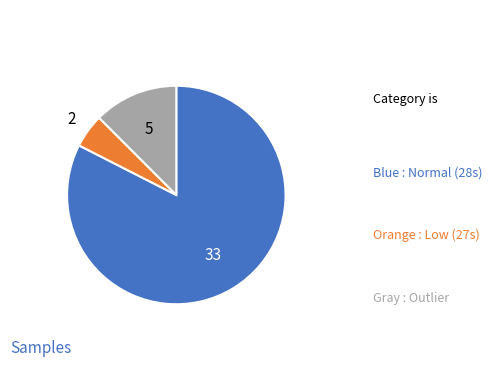

Is there any slice that represents more than half of the pie?

Yes